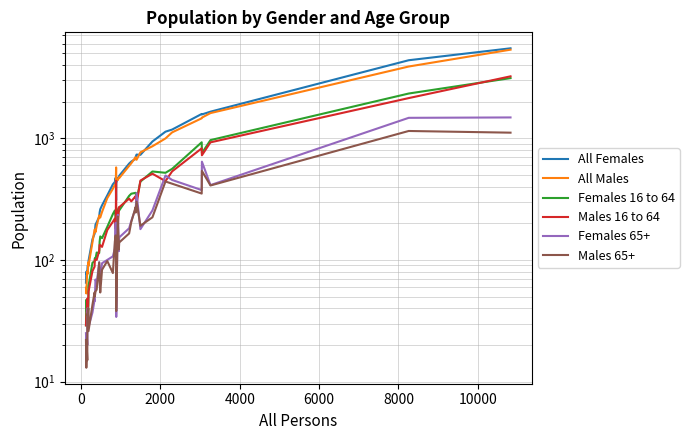

What is the maximum value for Males 65+?

1147